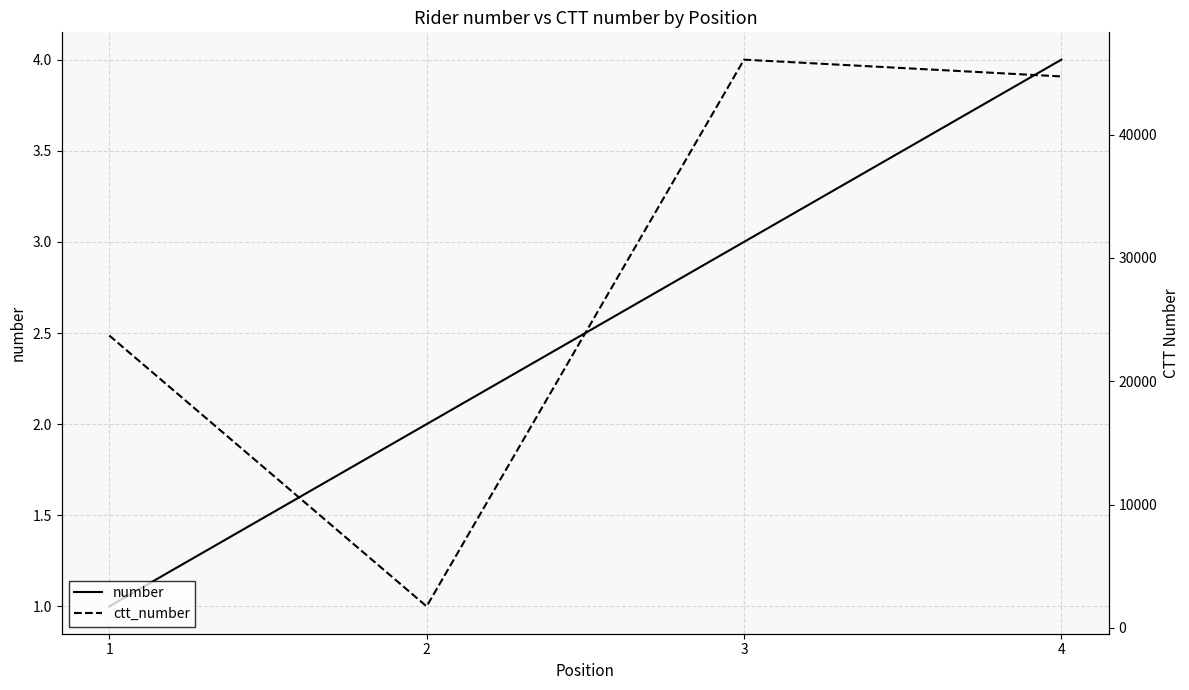

Reading left to right, extract all data points from this chart.

number: 1	2	3	4
ctt_number: 23715	1750	46077	44718